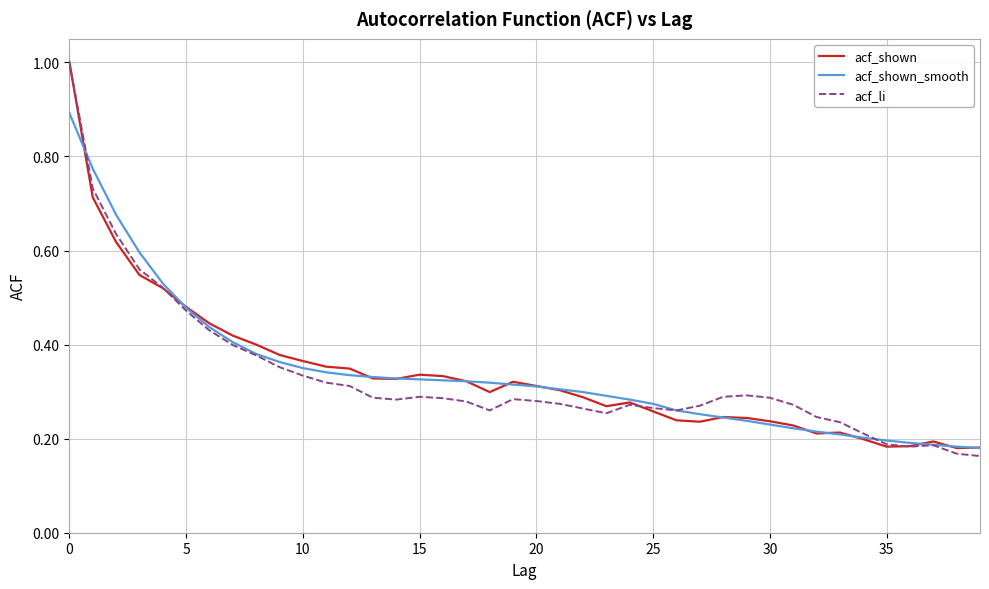

True or false: acf_shown and acf_li intersect in this chart.

True